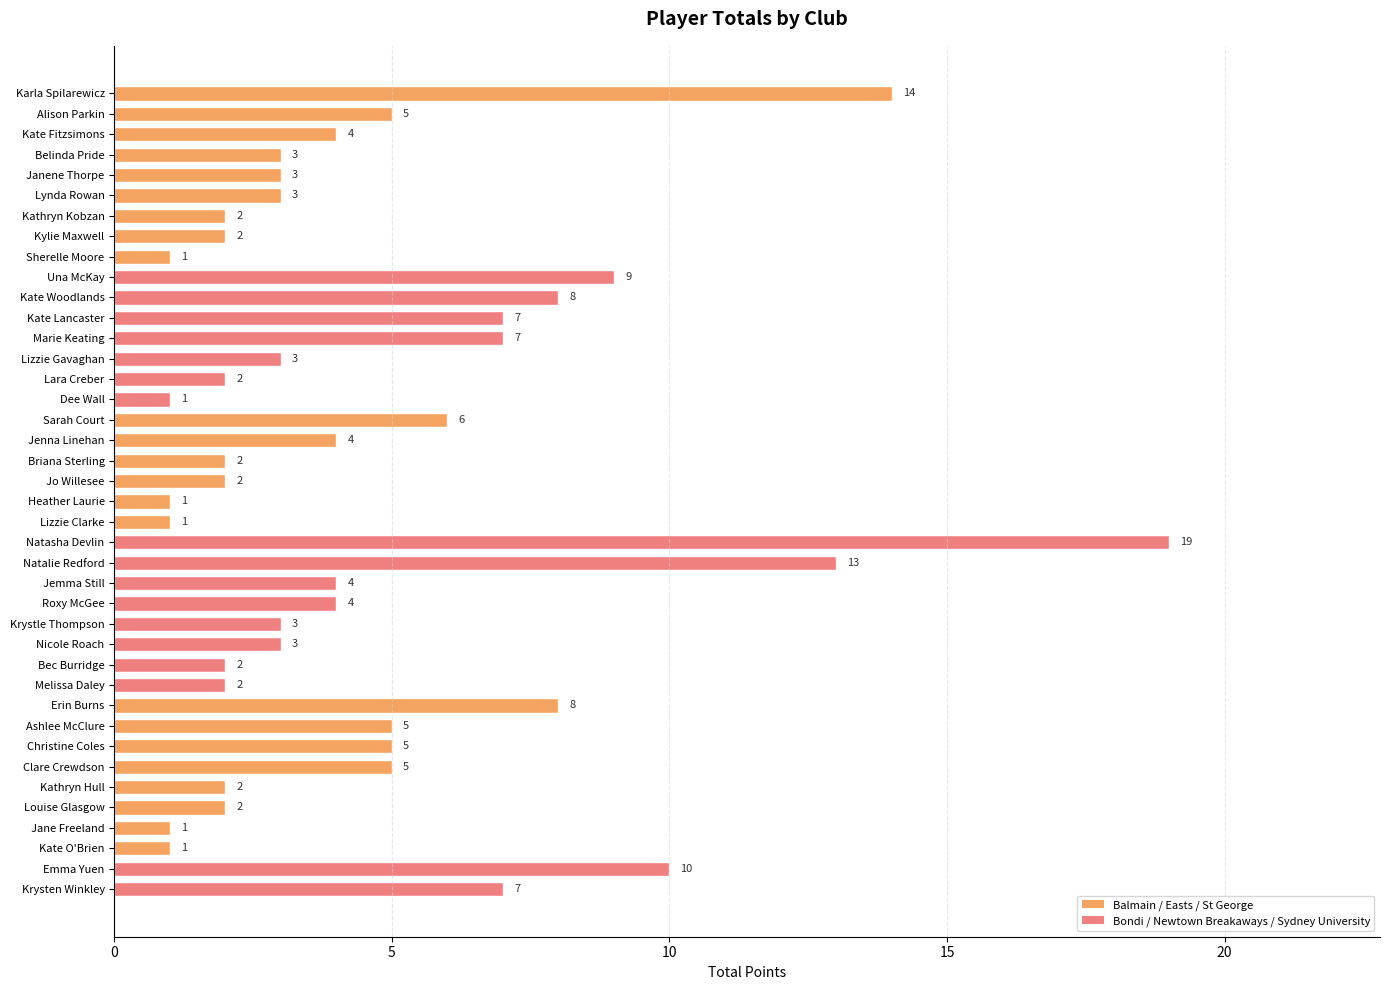

What is the difference between the maximum and minimum values?

18